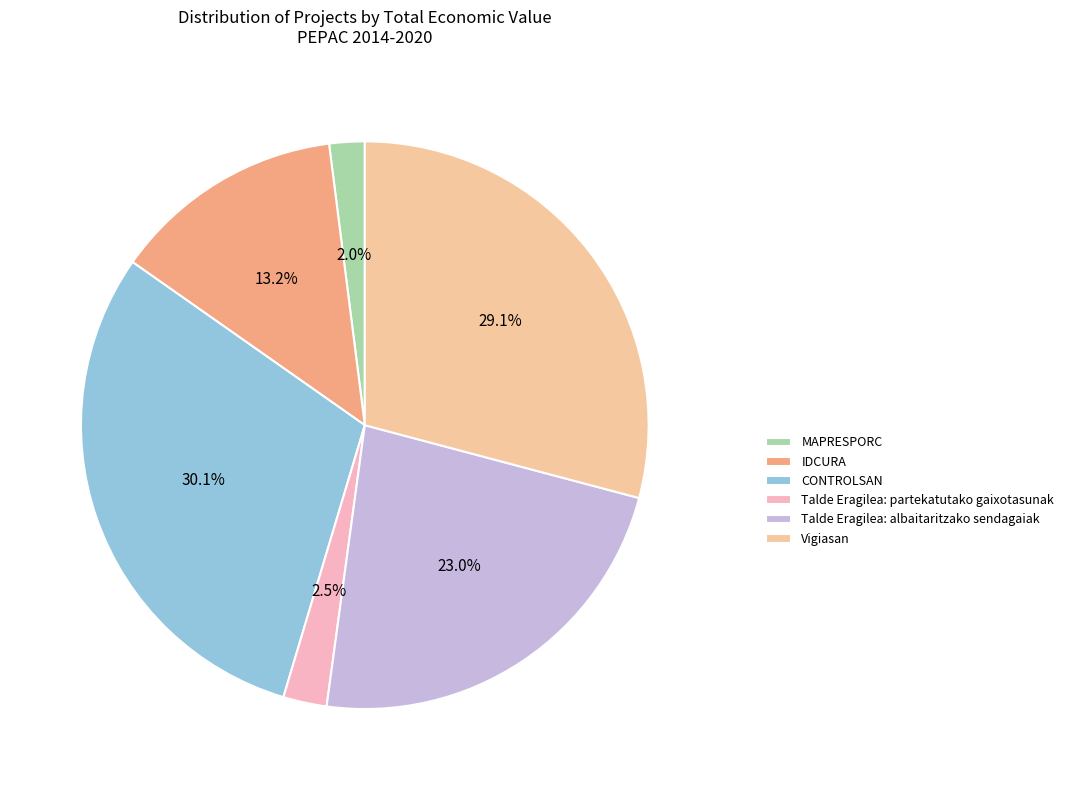

To the nearest percent, what is the average slice percentage?

17%